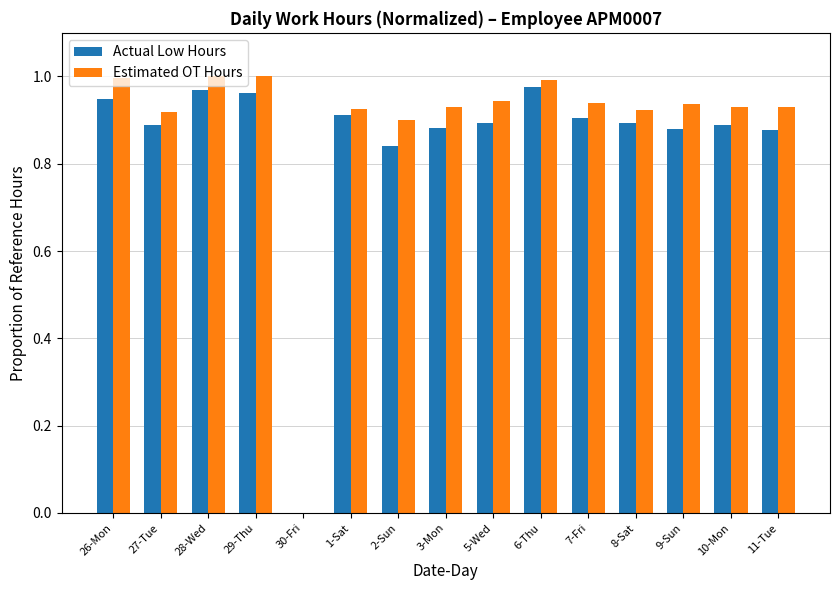

Between 28-Wed and 7-Fri, which series saw the biggest shift?

Actual Low Hours